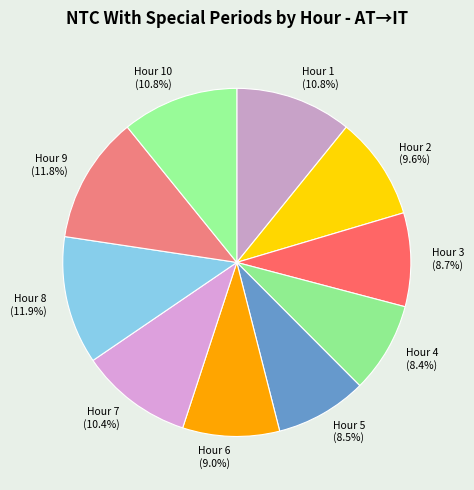

What percentage is NOT represented by Hour 7 (10.4%)?

89.6%